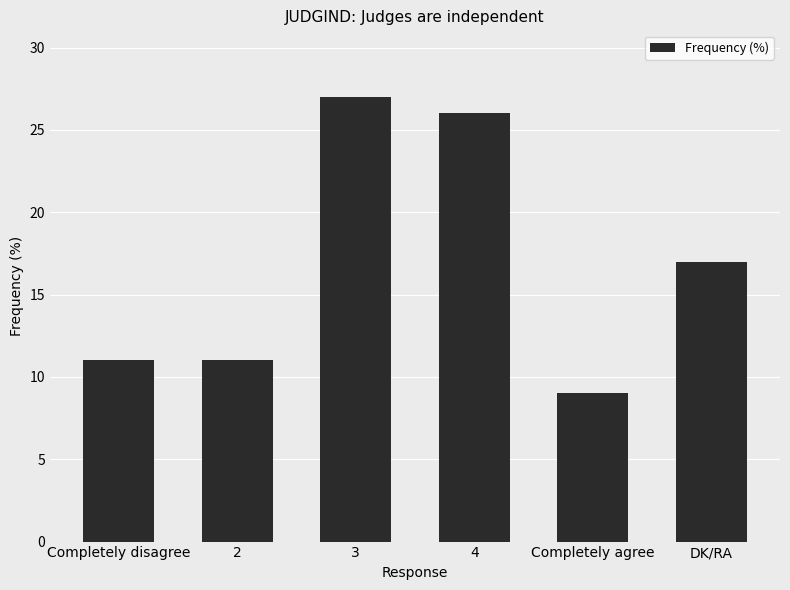

What is the sum of all values?

101